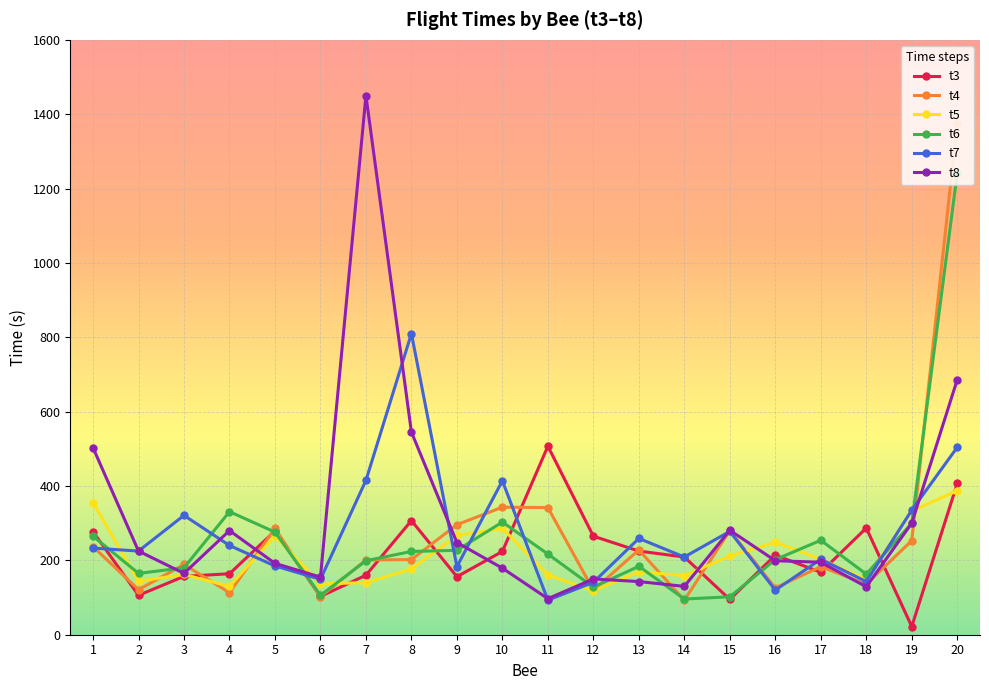

What are all the series names shown in the legend?

t3, t4, t5, t6, t7, t8